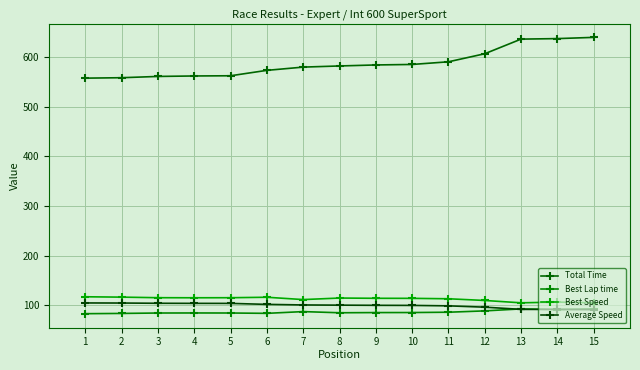

How many data points in Total Time are above 581?

8